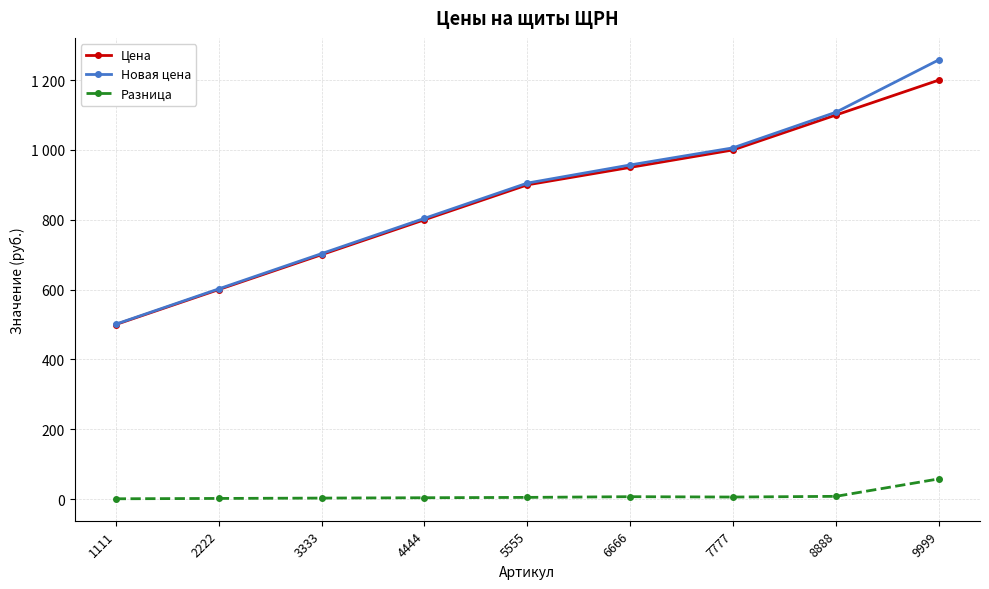

What are all the series names shown in the legend?

Цена, Новая цена, Разница